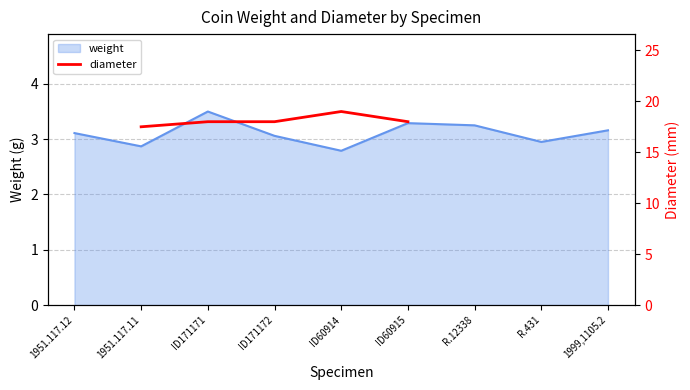

What is the greatest value displayed?

19.0